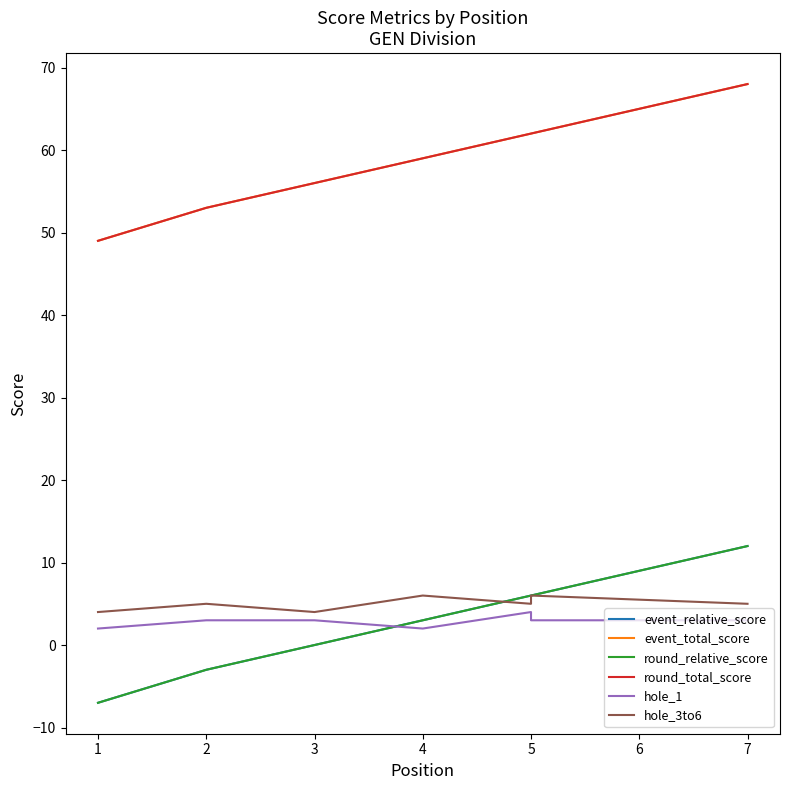

Rank the series by their maximum value, from lowest to highest.

hole_1, hole_3to6, event_relative_score, round_relative_score, event_total_score, round_total_score